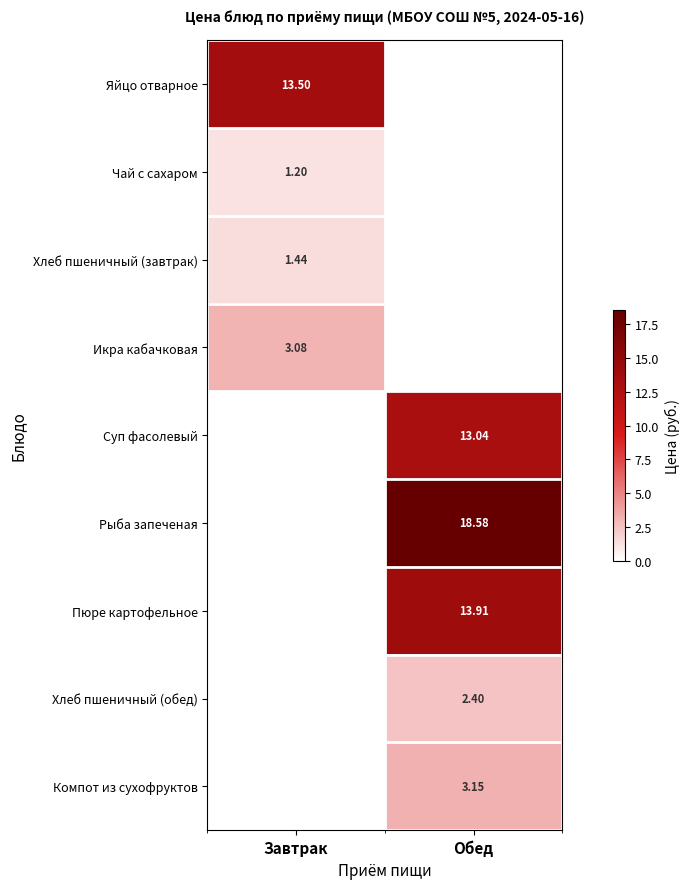

True or false: Яйцо отварное has a value of 13.5 at Завтрак.

True